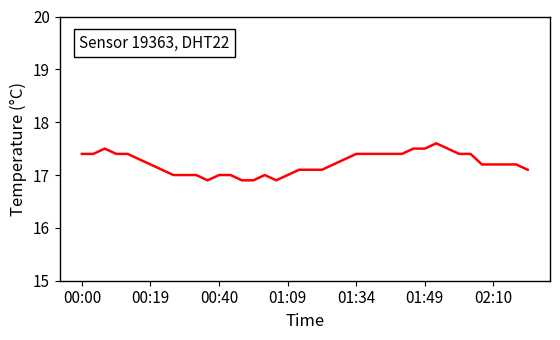

What is the minimum value shown in the chart?

16.9